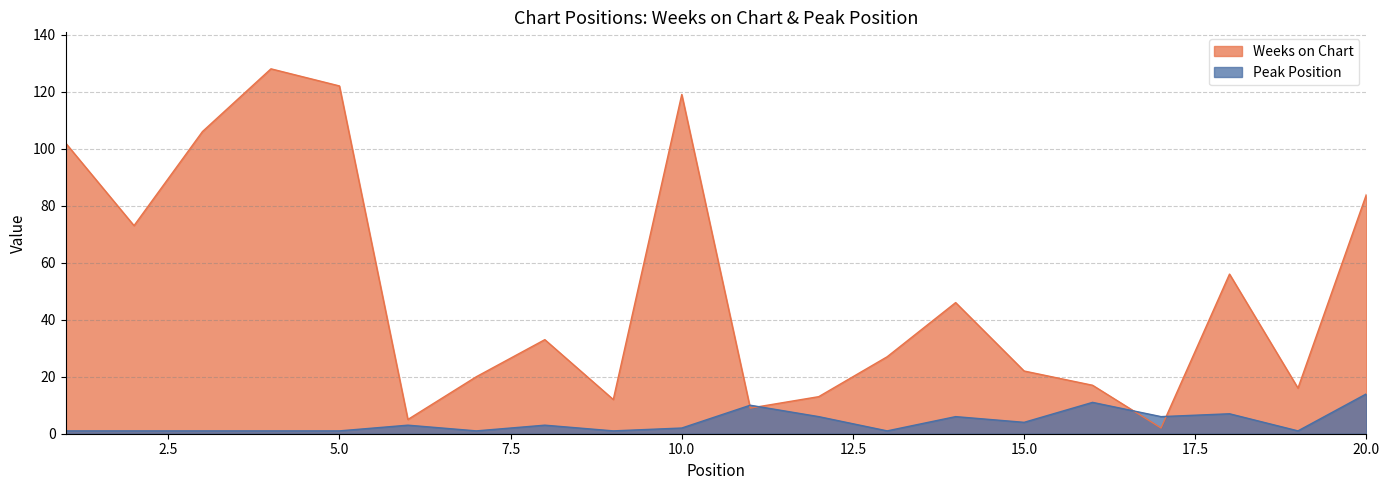

Where is the first local minimum for Weeks on Chart?

2